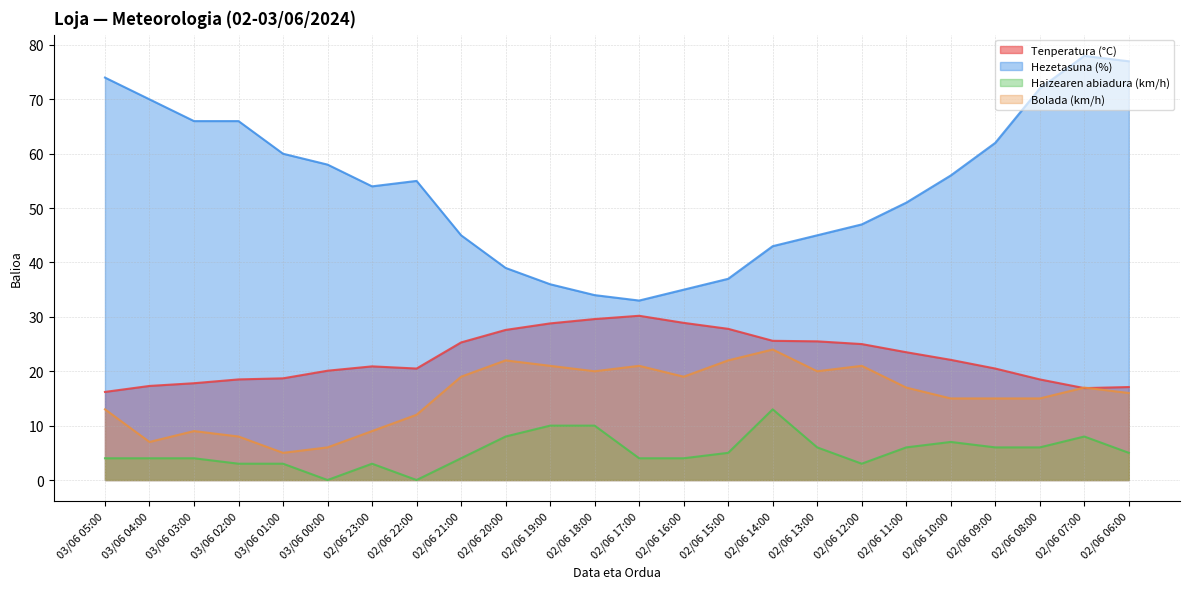

Which has a higher value, 02/06 08:00 or 02/06 14:00?

02/06 14:00